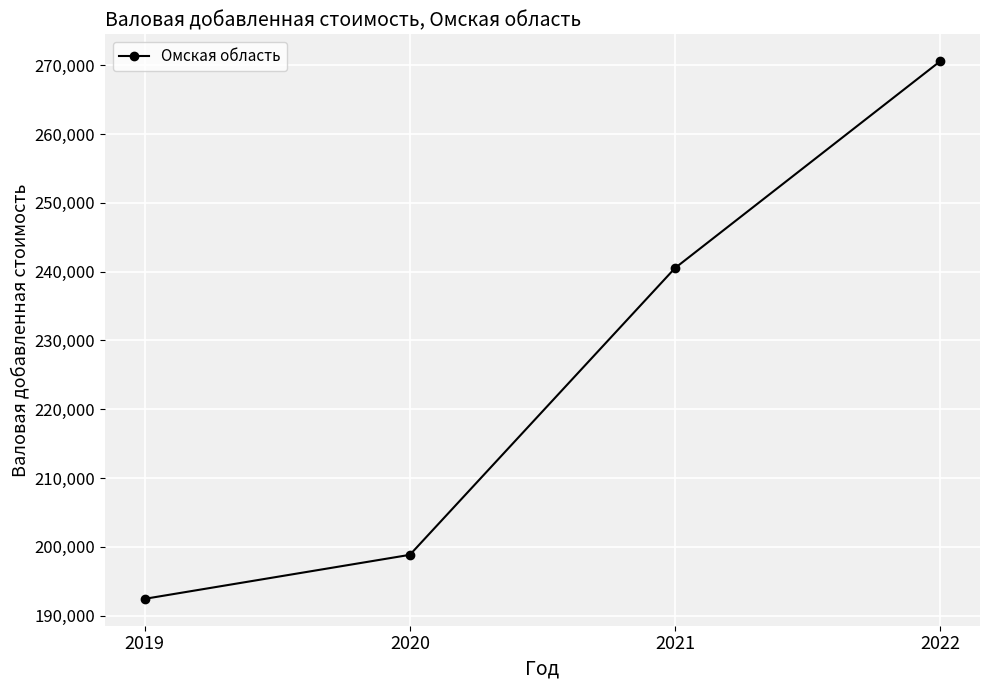

True or false: the data has more than 0 interior local peaks.

False